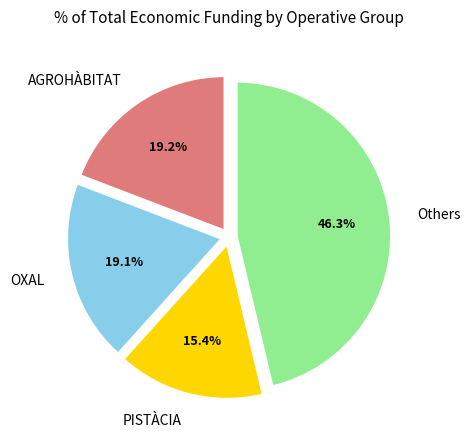

What is the smallest slice in the pie chart?

PISTÀCIA